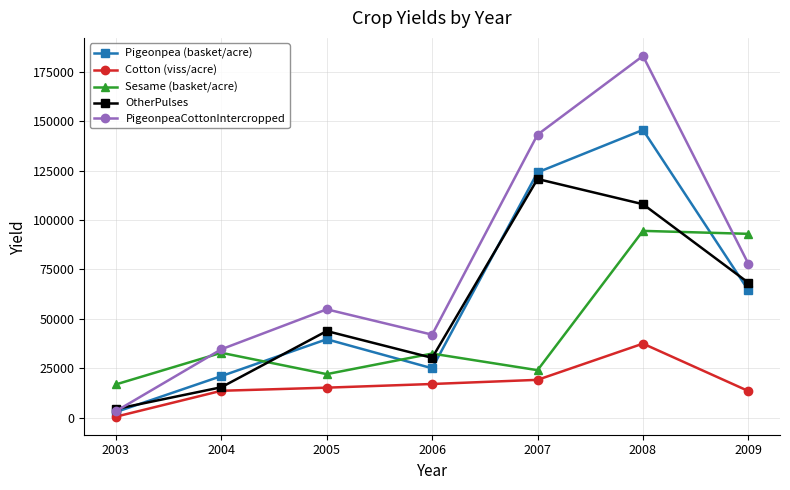

In OtherPulses, how many points are lower than both neighbors (excluding endpoints)?

1